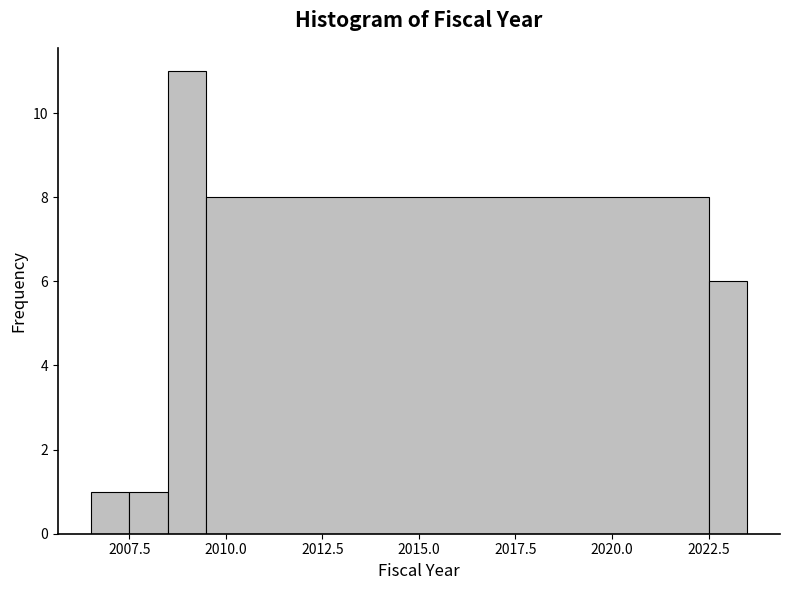

Around what value on the x-axis is the tallest bar? Give the approximate position of its centre, as read against the axis.

2009.0